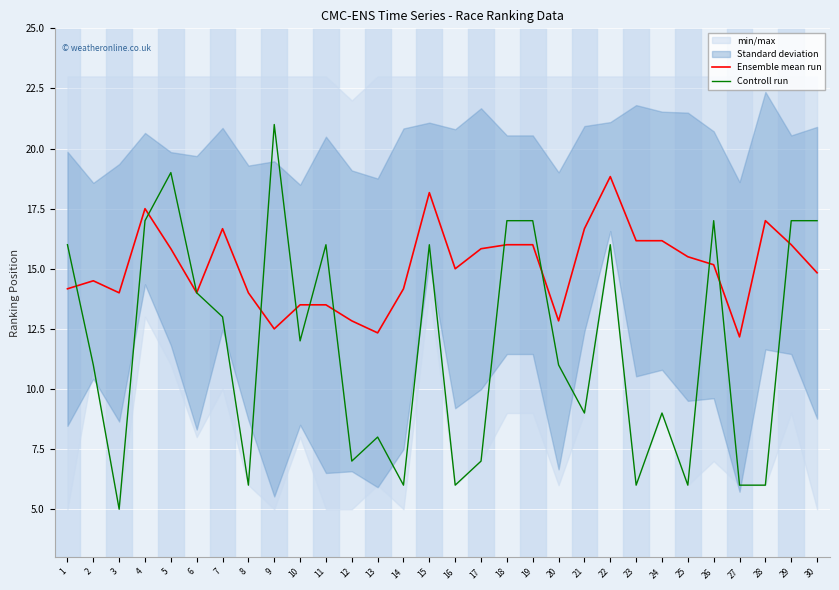

The value of Controll run at 28 is 4.0. True or false?

False